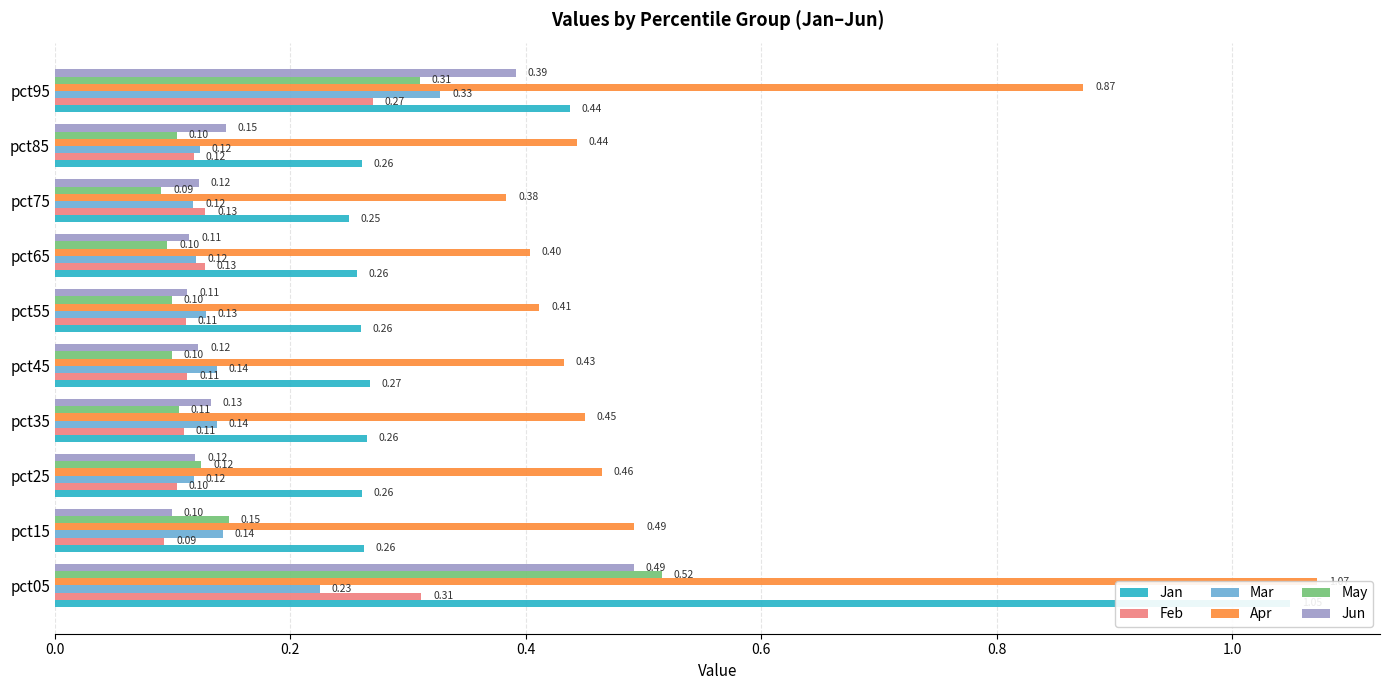

Which series has the largest total across all categories?

Apr